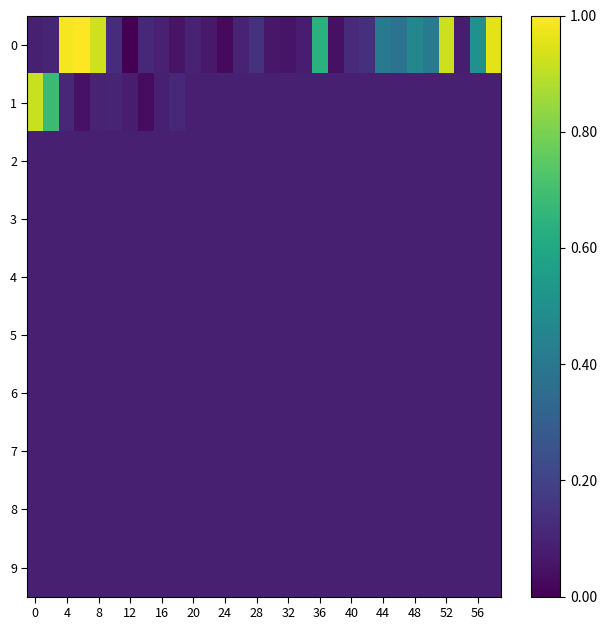

At how many categories does at least one series exceed 0?

30